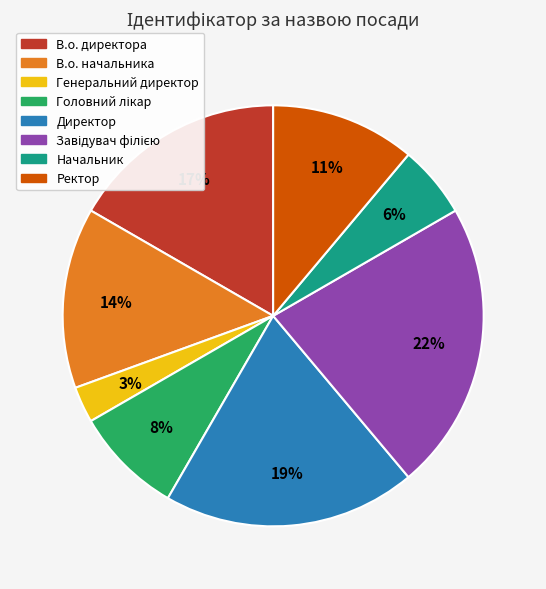

To the nearest percent, what is the average slice percentage?

12%